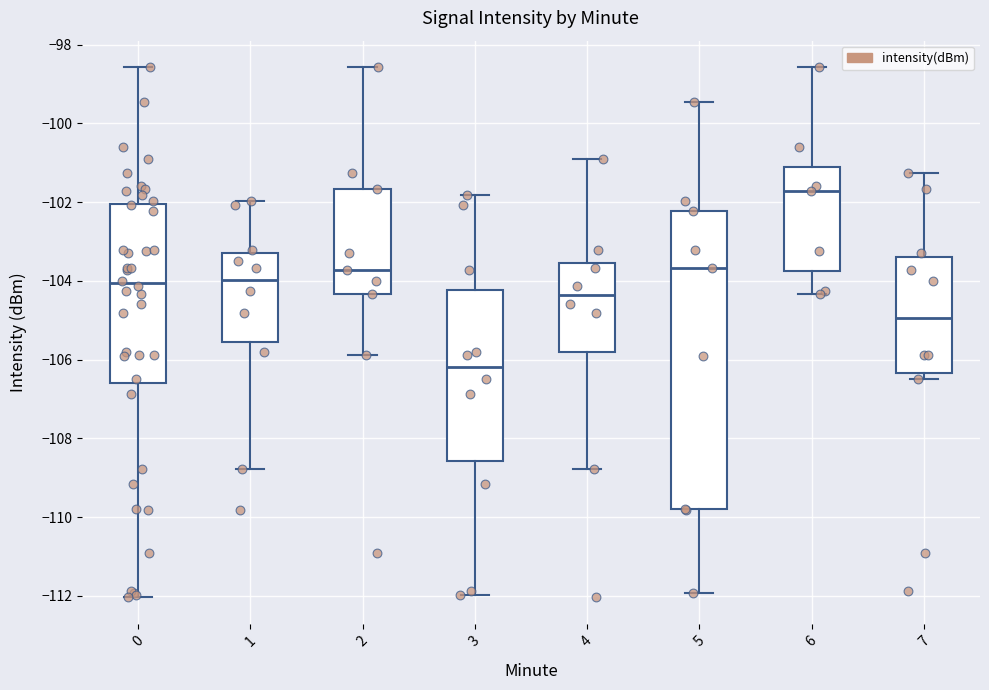

Where does the lower whisker of the box at x = 0 end on the y-axis? The values are not printed on the chart, so give them approximately, as read against the axis.

-112.0